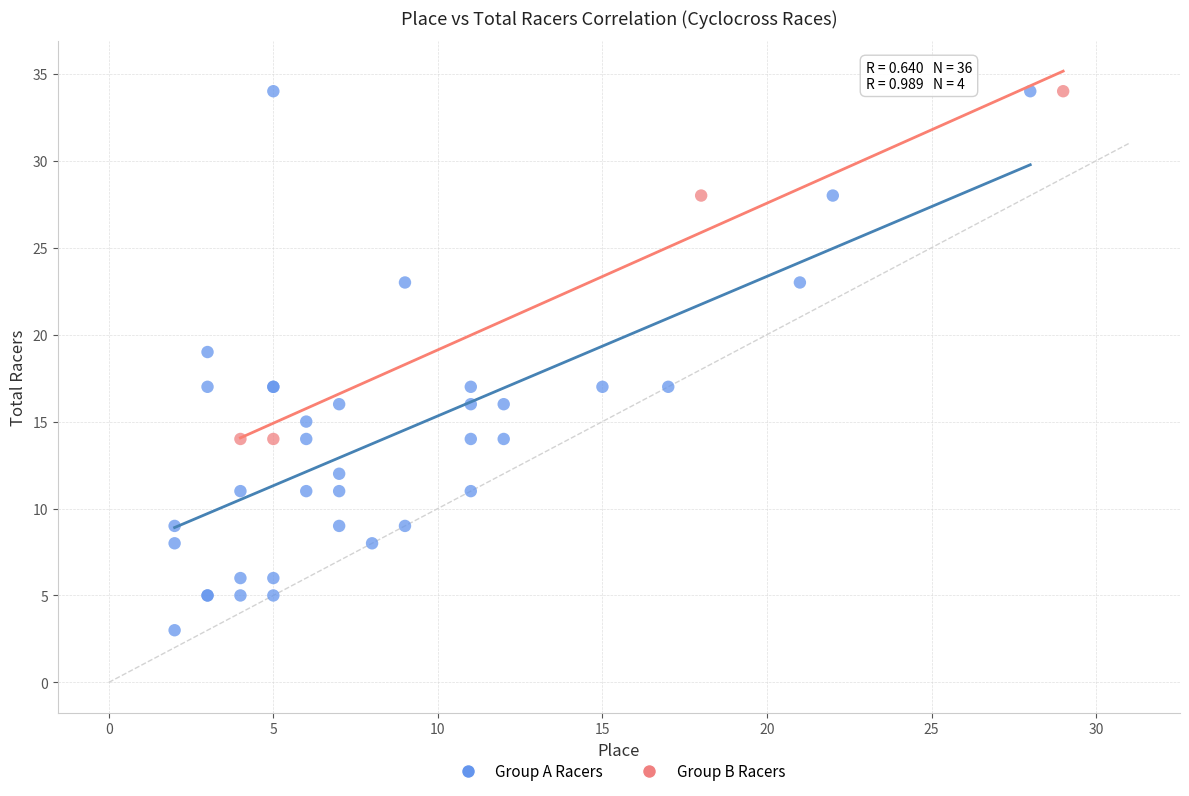

Which series has the widest spread of Y values?

Group A Racers